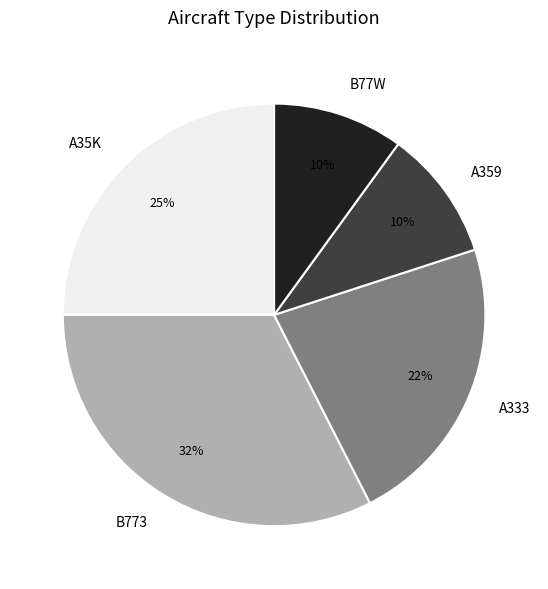

To the nearest percent, what percentage of the pie is A359?

10%